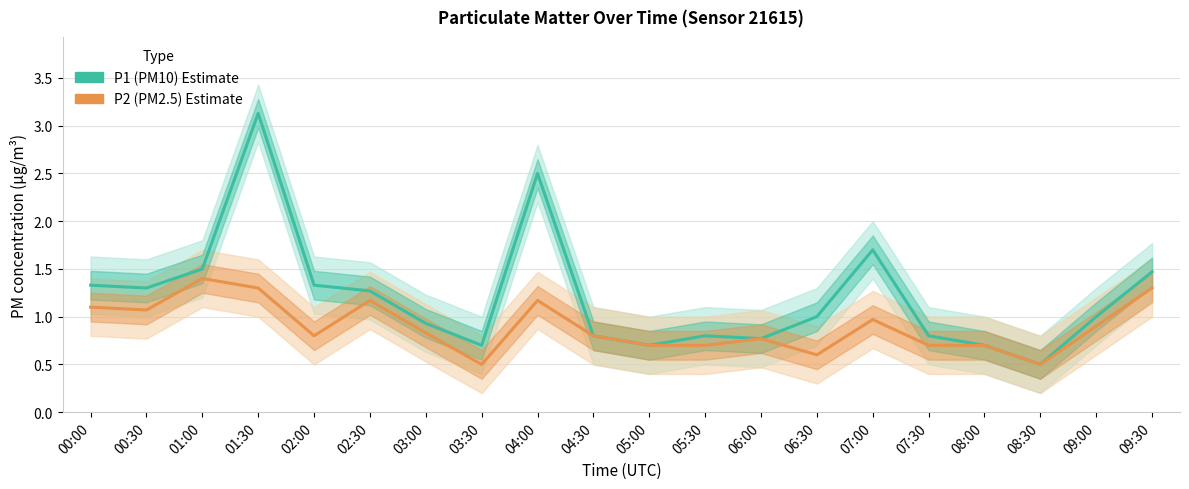

How many series are shown in this chart?

2